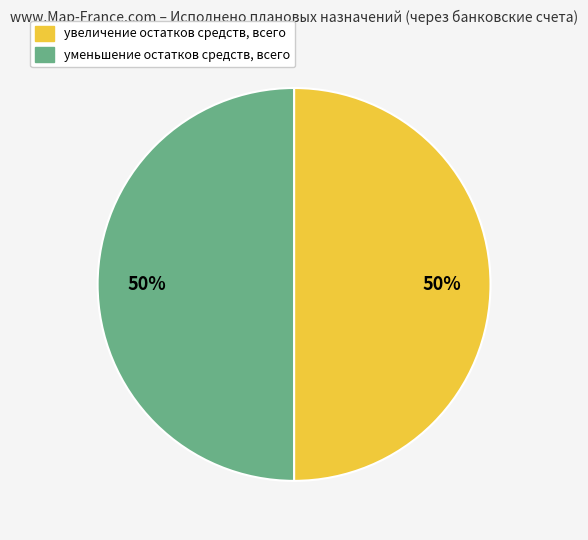

How many segments does this pie chart have?

2